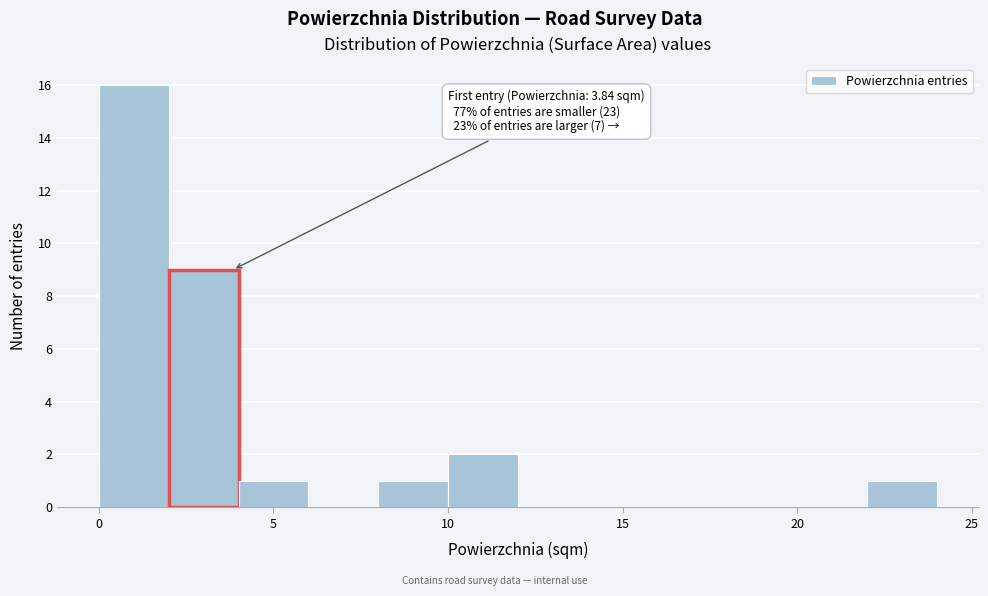

Over which range of the x-axis is the bar tallest?

0 to 2